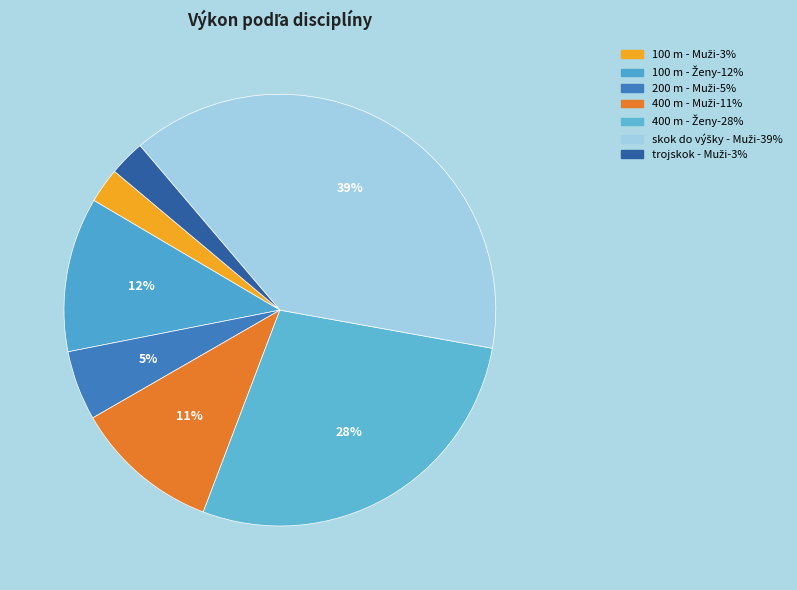

How many segments does this pie chart have?

7